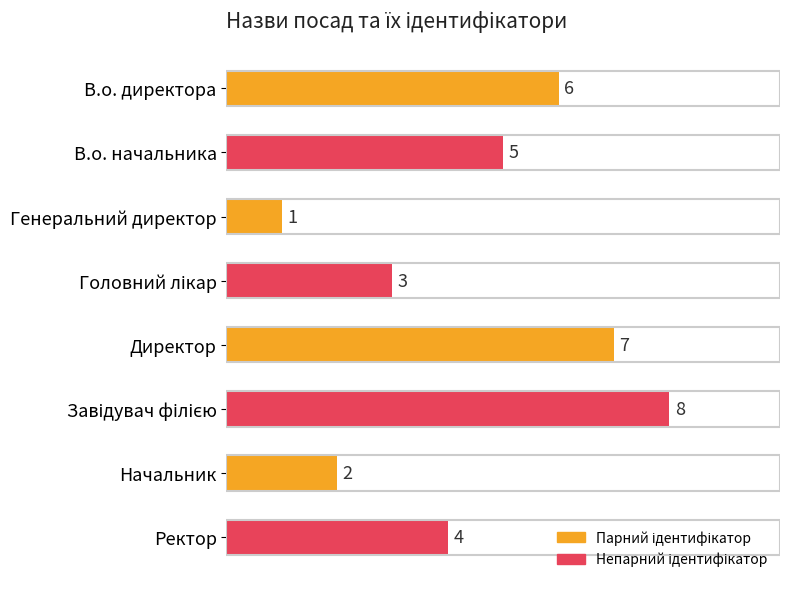

Is it true that the value at В.о. директора is 6?

True